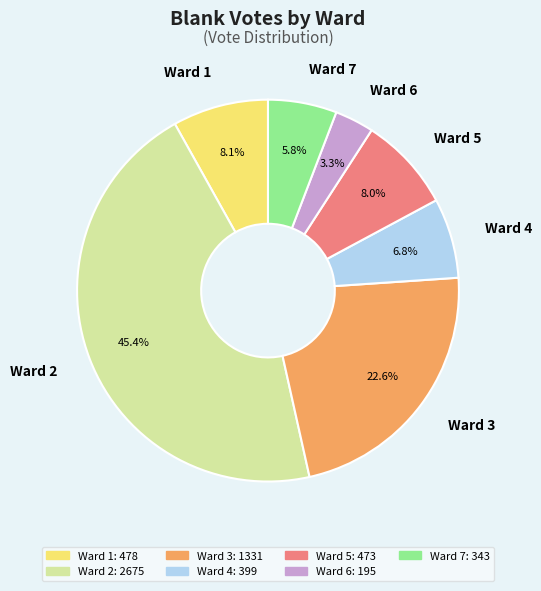

How many slices are in this pie chart?

7